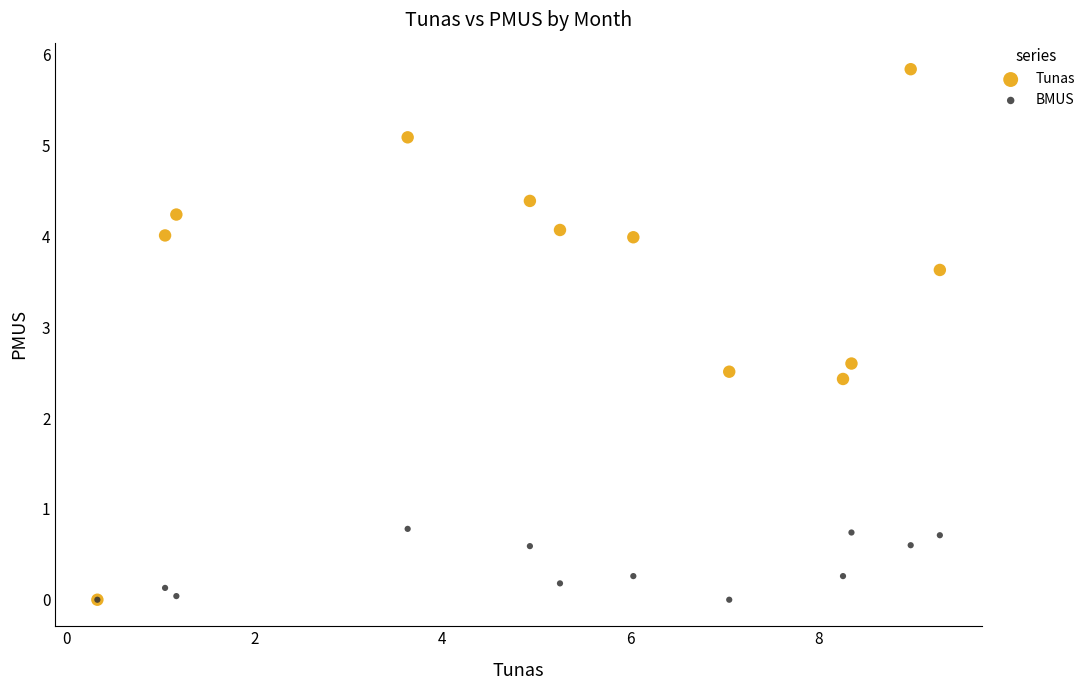

Which series has the largest Y range (max minus min)?

Tunas